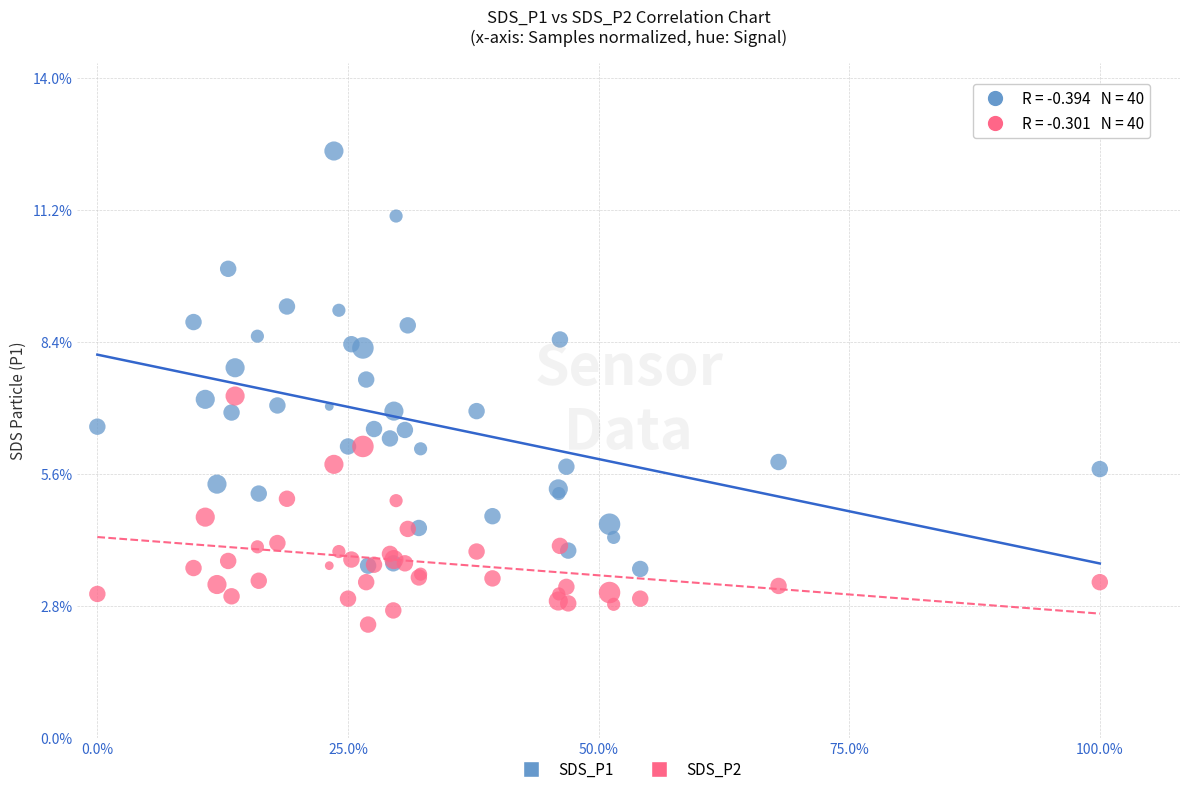

Which series contains the highest Y value?

SDS_P1